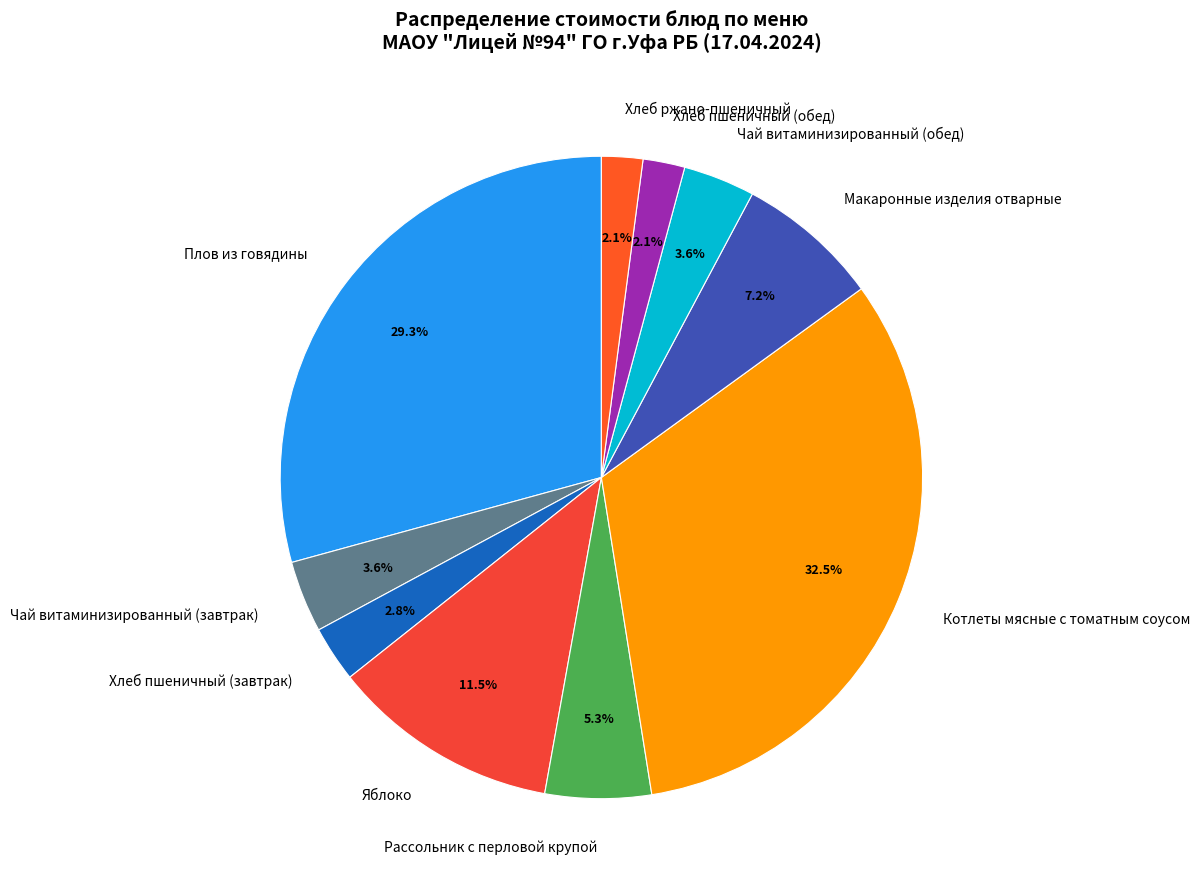

Which slice is the largest?

Котлеты мясные с томатным соусом